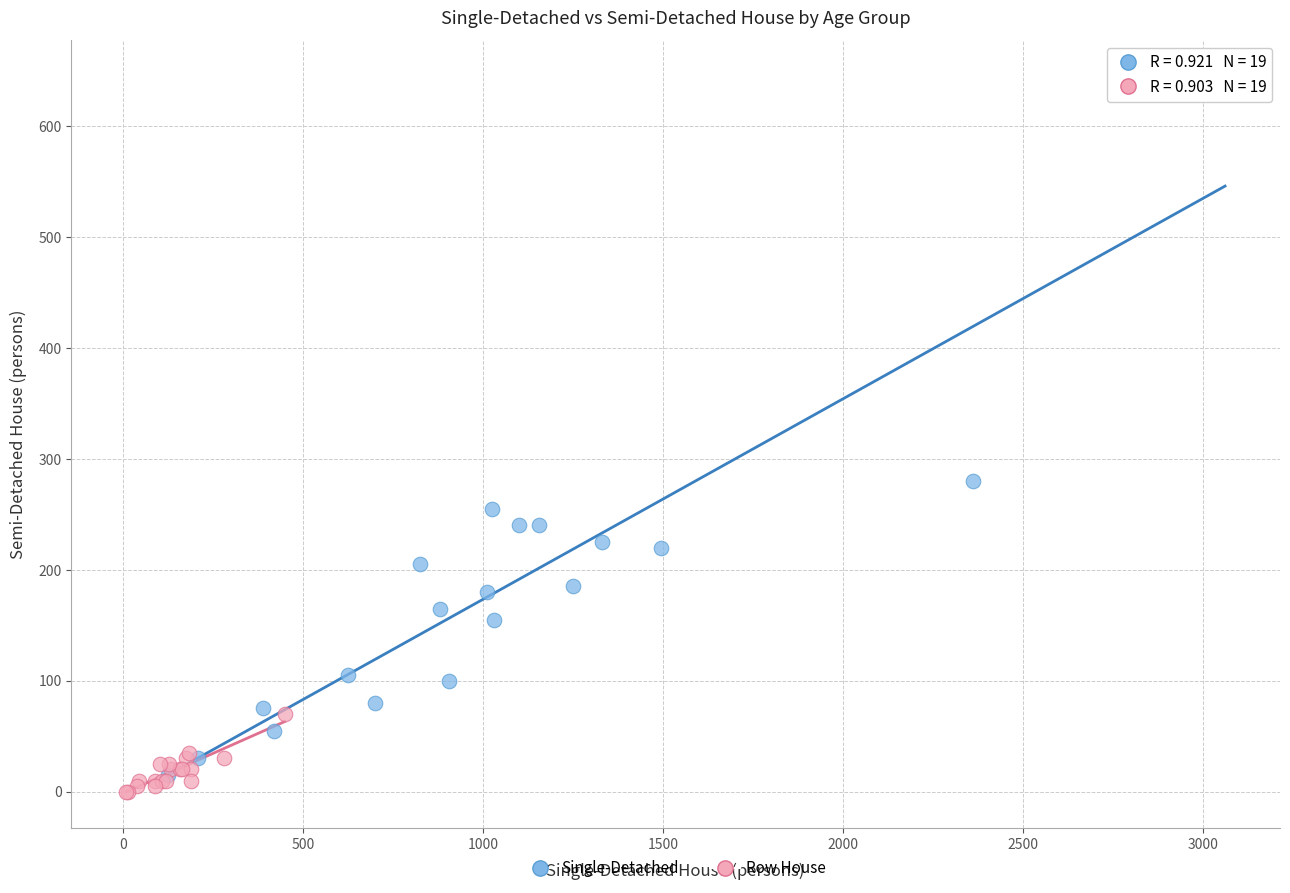

Which series reaches the minimum Y coordinate?

Row House